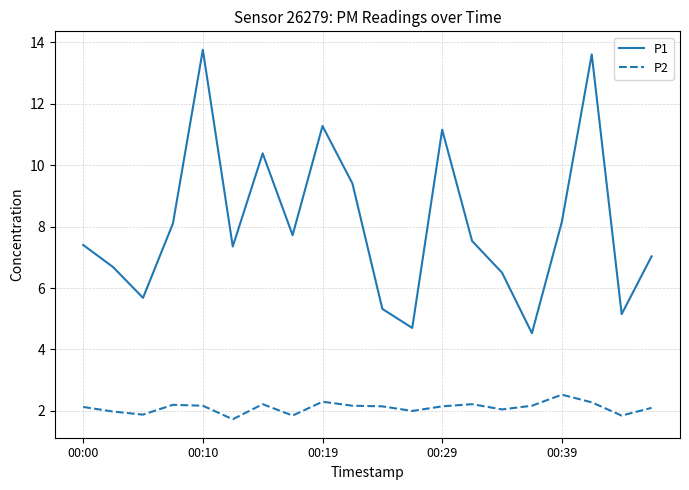

Rank the series by their average value, from lowest to highest.

P2, P1